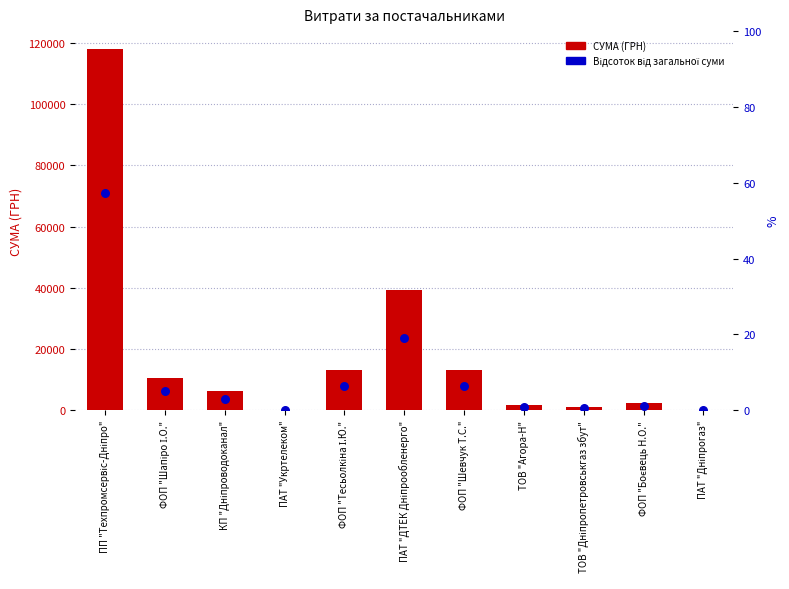

Which series has the widest spread of Y values?

СУМА (ГРН)